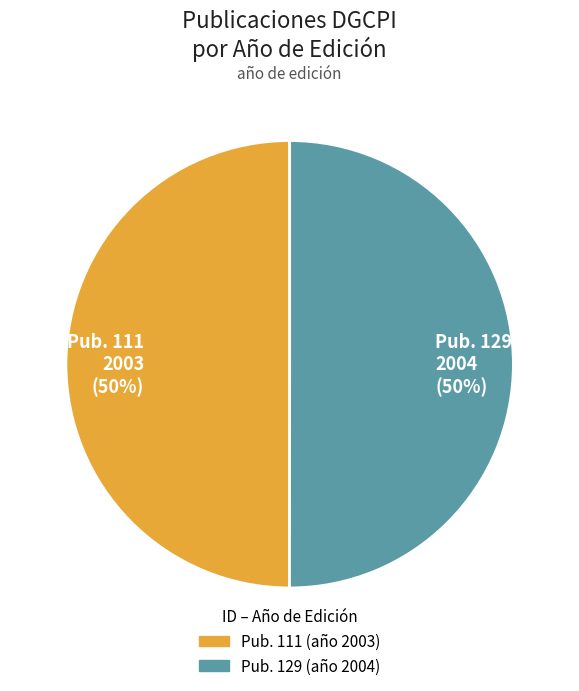

What is the ratio of the value at Pub. 129 2004 (50%) to the value at Pub. 111 2003 (50%)?

1.0